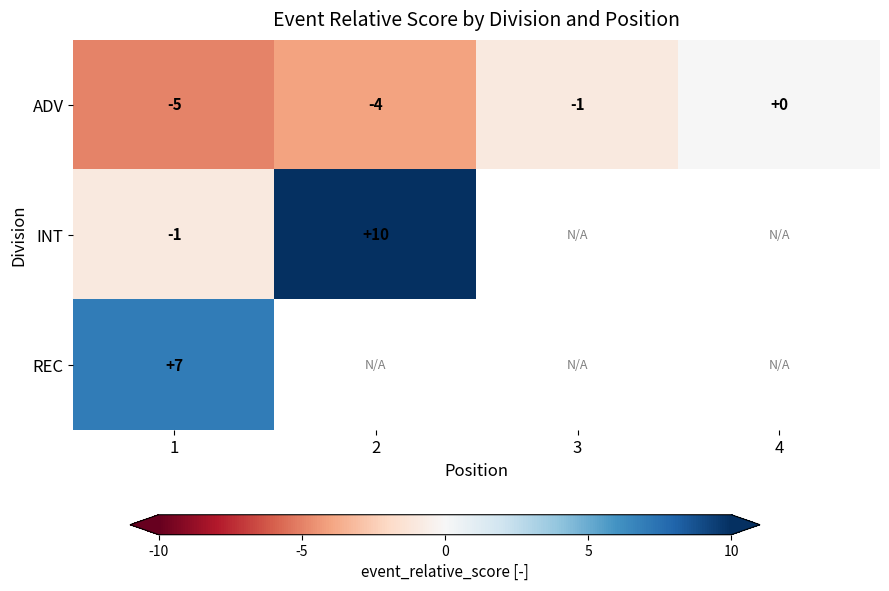

How many data points does each series have?

4